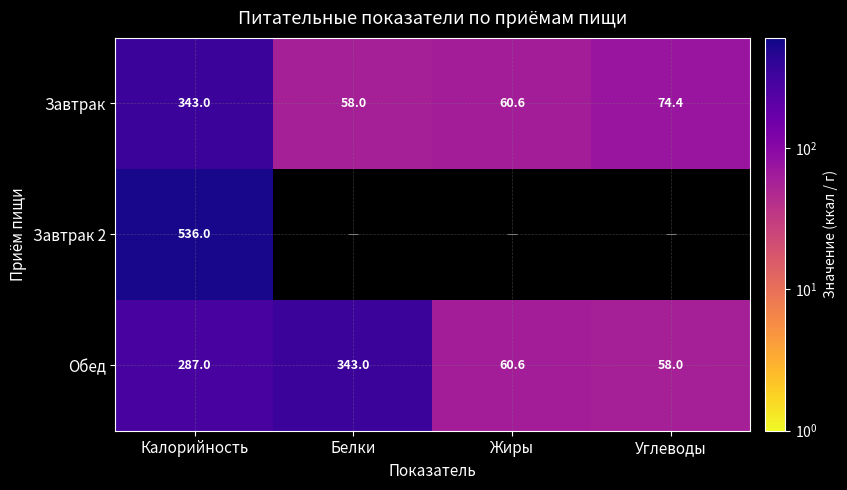

At which label does Обед reach its peak?

Белки